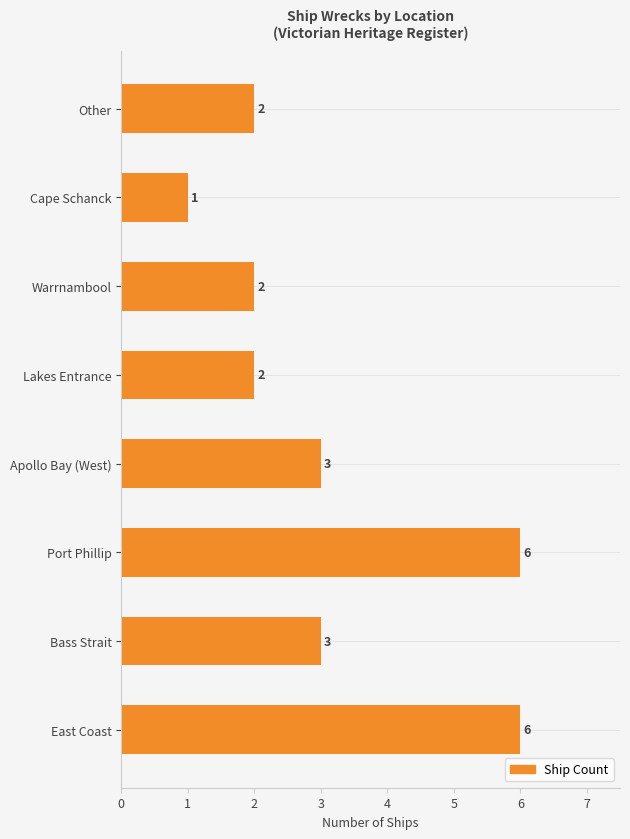

Approximately how many times larger is the value at Bass Strait compared to Apollo Bay (West)?

1.0